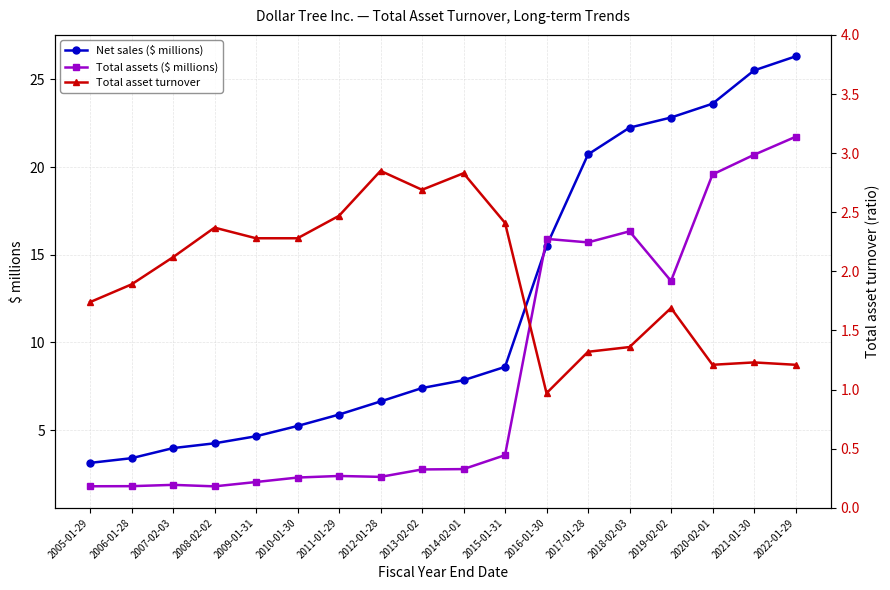

List the series in order of their overall mean, highest first.

Net sales ($ millions), Total assets ($ millions), Total asset turnover